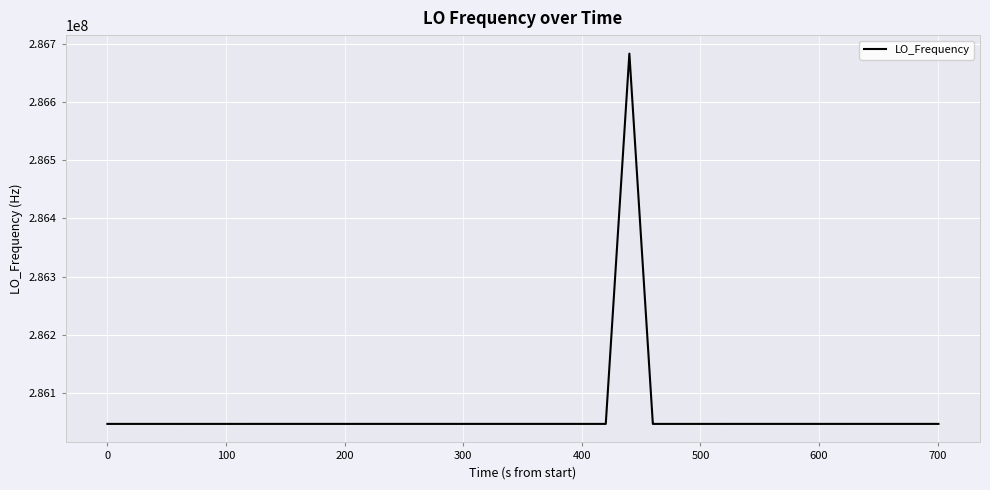

What is the smallest value displayed?

286046991.7